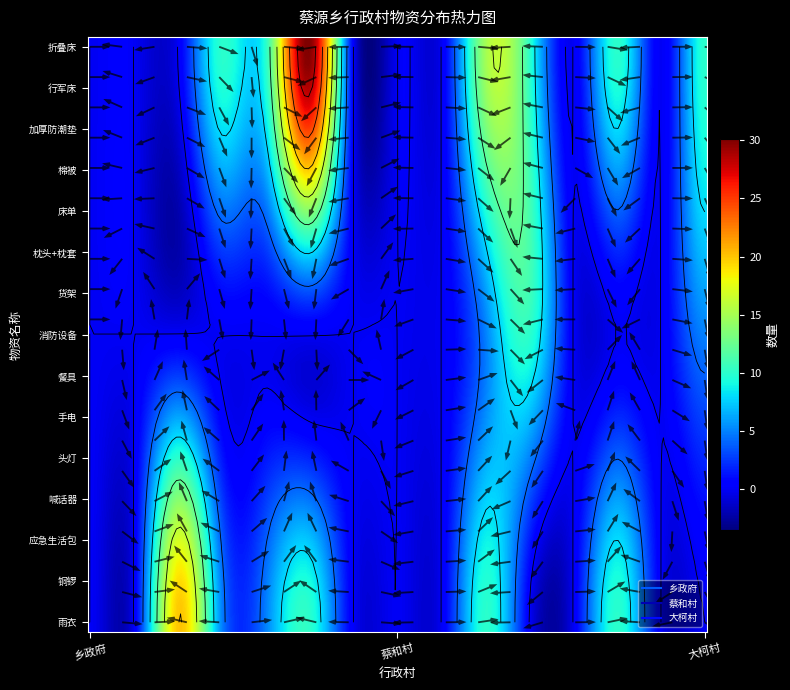

Reading right to left, list all the values displayed in this chart.

乡政府: 10	0	10	0	10	15	0	0	0	30	10	10	0	0	0
蔡和村: 5	0	0	0	10	5	0	0	0	0	0	0	0	0	0
大柯村: 0	0	10	0	0	10	0	0	0	10	5	5	20	0	0